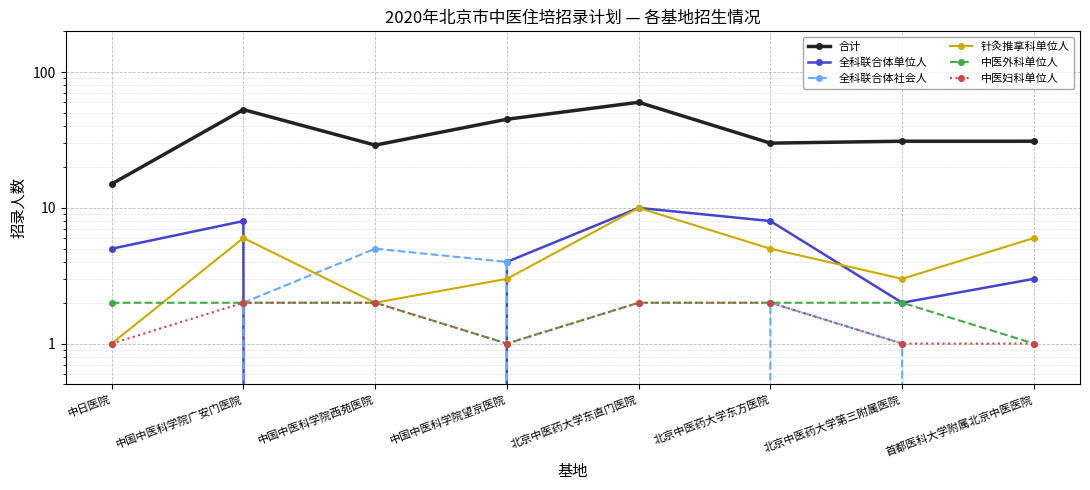

What is the difference between the maximum and minimum values in the 中医外科单位人 series?

1